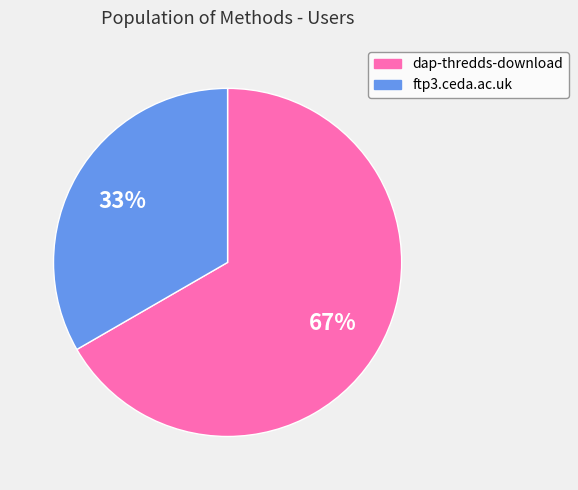

Rank the categories by value from highest to lowest.

dap-thredds-download, ftp3.ceda.ac.uk